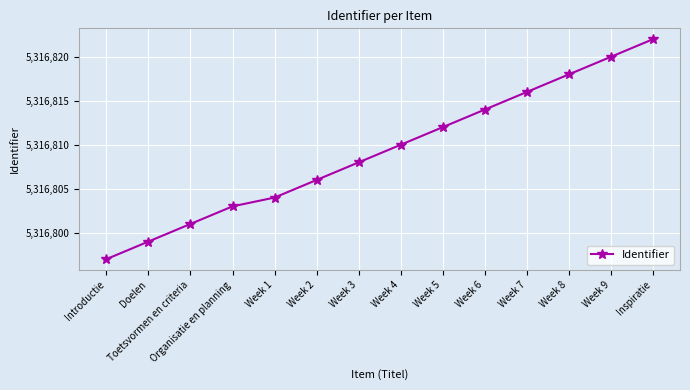

How many series are shown in this chart?

1